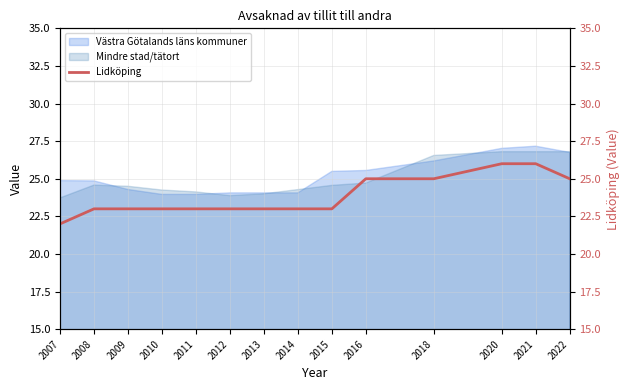

How many lines are shown in the chart?

1